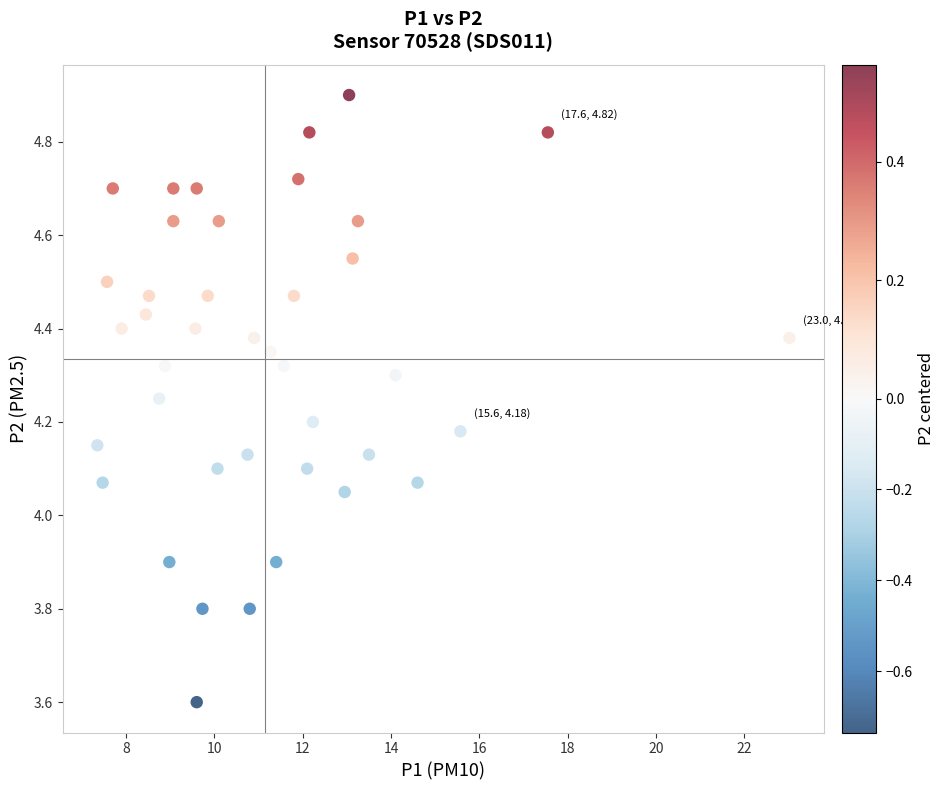

What is the range of Y values (max minus min)?

1.3